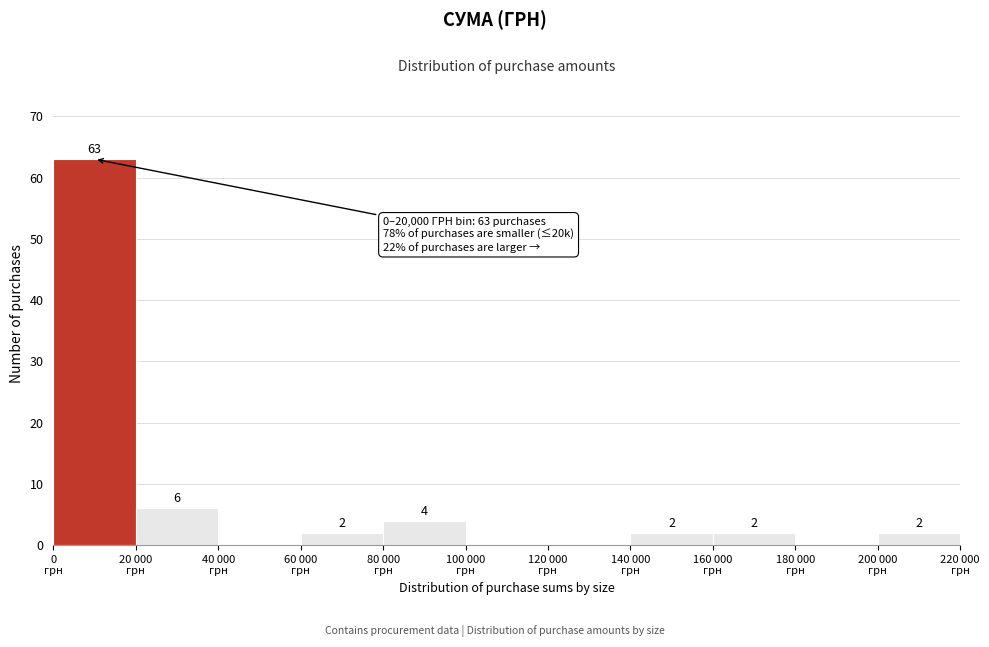

What is the maximum value shown in the chart?

63